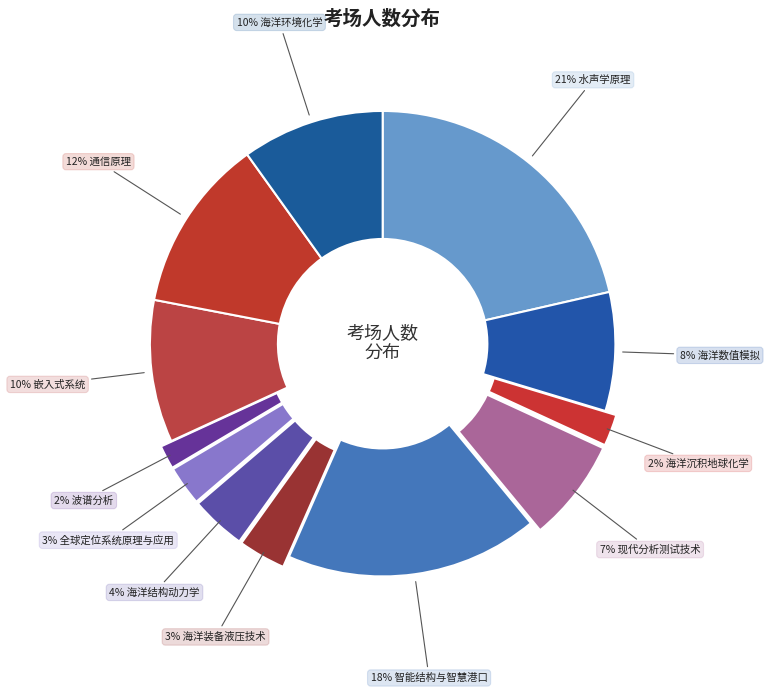

Rank the categories by value from lowest to highest.

波谱分析, 海洋沉积地球化学, 全球定位系统原理与应用, 海洋装备液压技术, 海洋结构动力学, 现代分析测试技术, 海洋数值模拟, 嵌入式系统, 海洋环境化学, 通信原理, 智能结构与智慧港口, 水声学原理